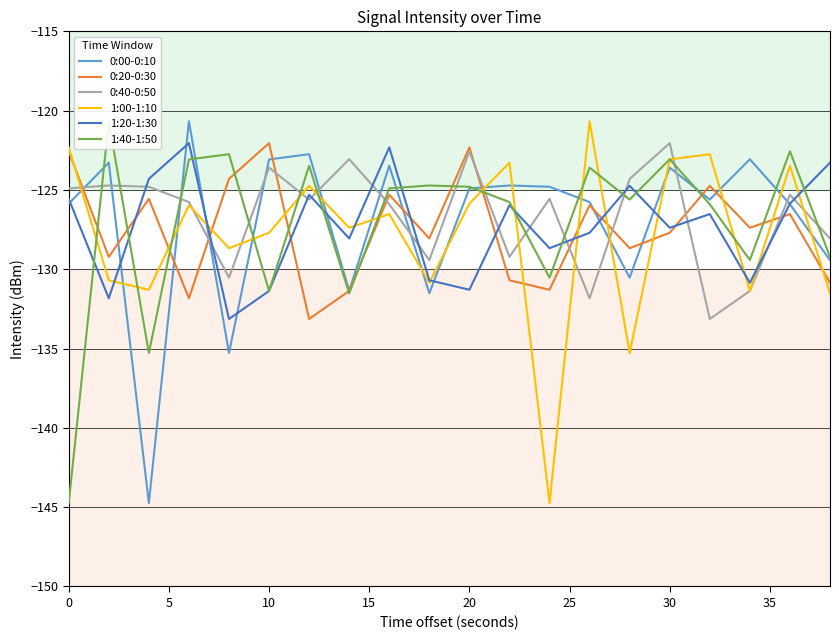

Which series has the largest total across all categories?

0:40-0:50